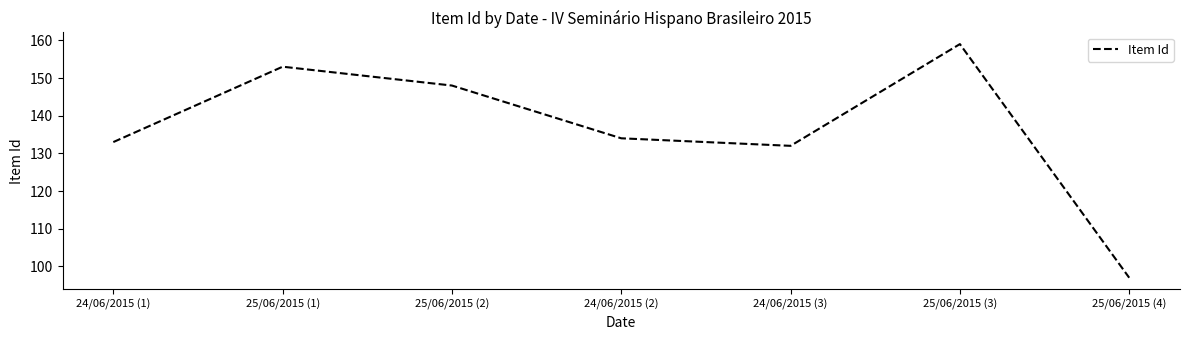

The chart shows a value of 35 at 25/06/2015 (1). True or false?

False